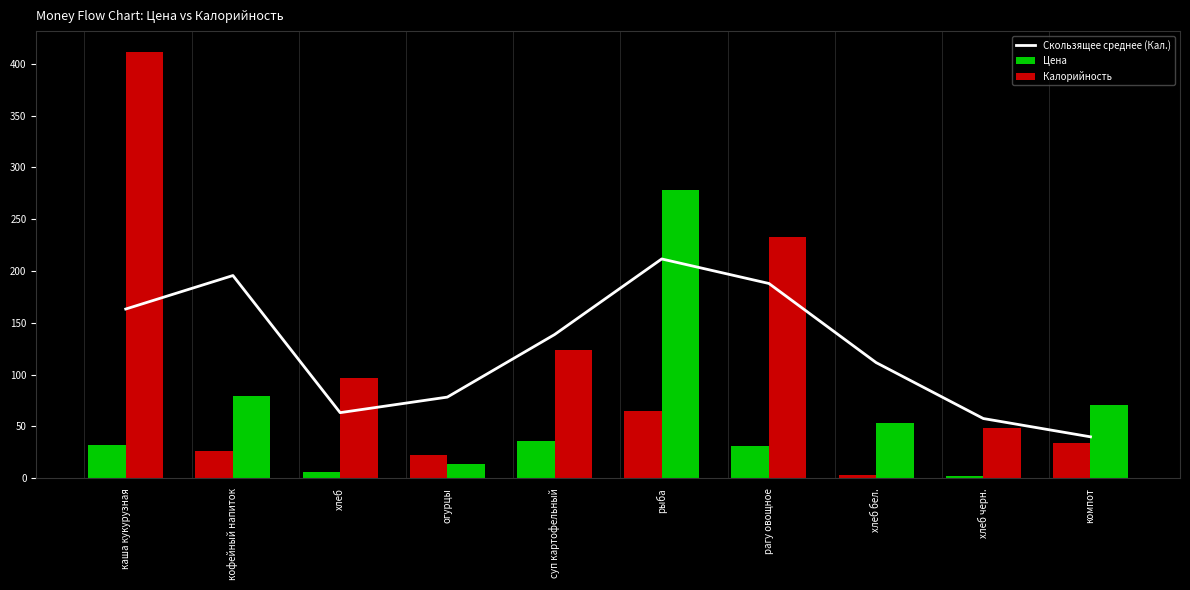

List the labels in order of Цена value, largest first.

рыба, суп картофельный, компот, каша кукурузная, рагу овощное, кофейный напиток, огурцы, хлеб, хлеб бел., хлеб черн.